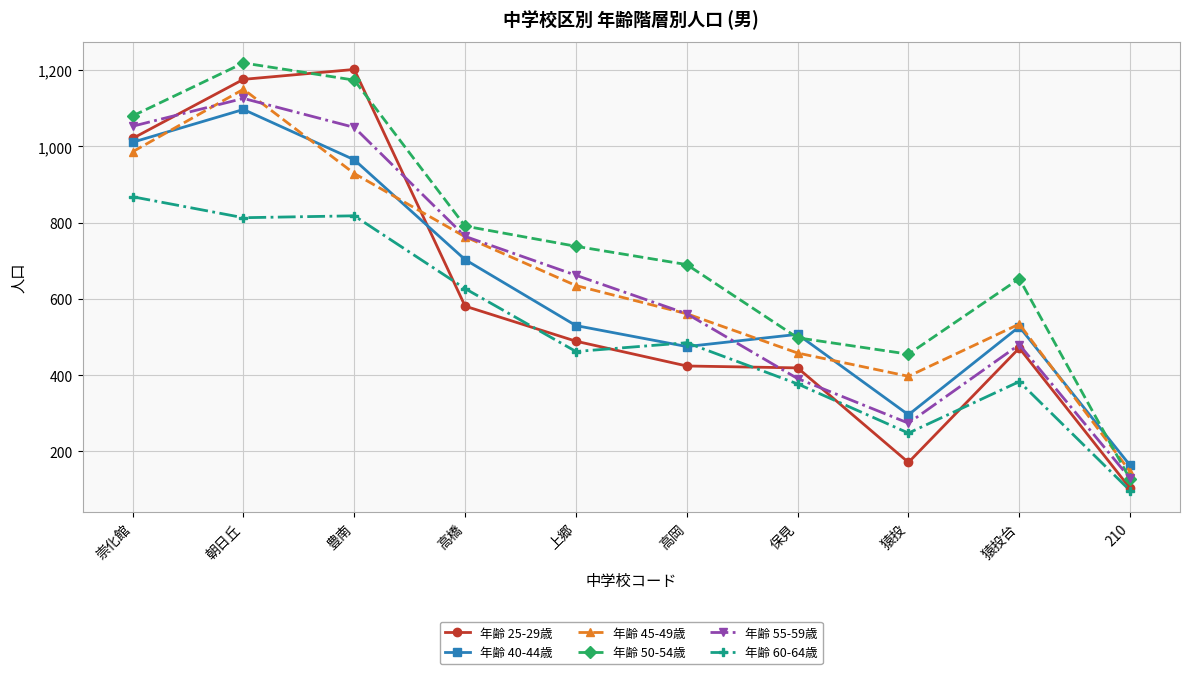

True or false: 年齢 60-64歳 has a value of 198 at 朝日丘.

False